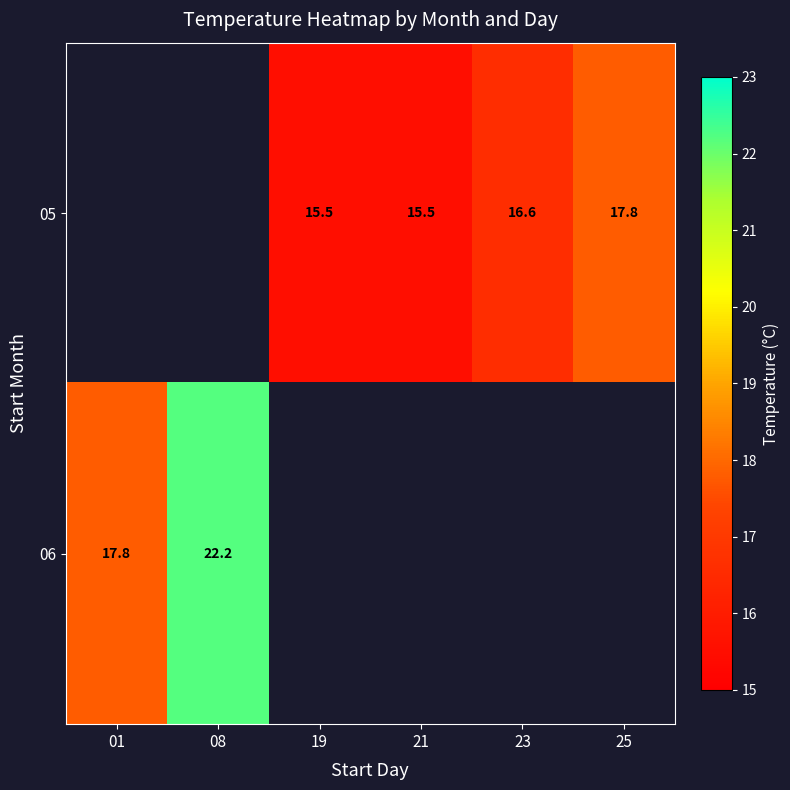

Is it true that 05 equals 15.5 at 21?

True